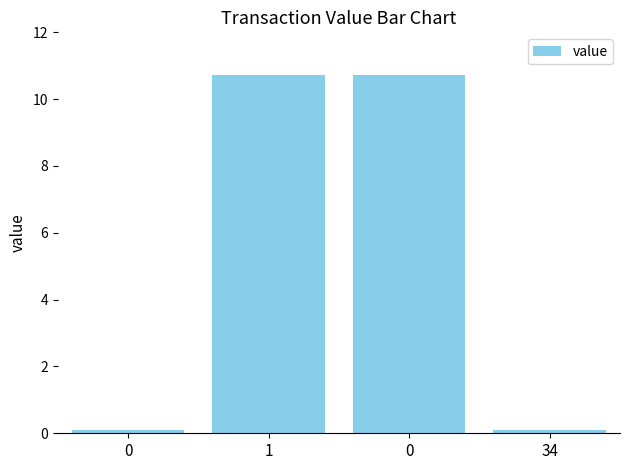

Where does the data first go above 10?

1